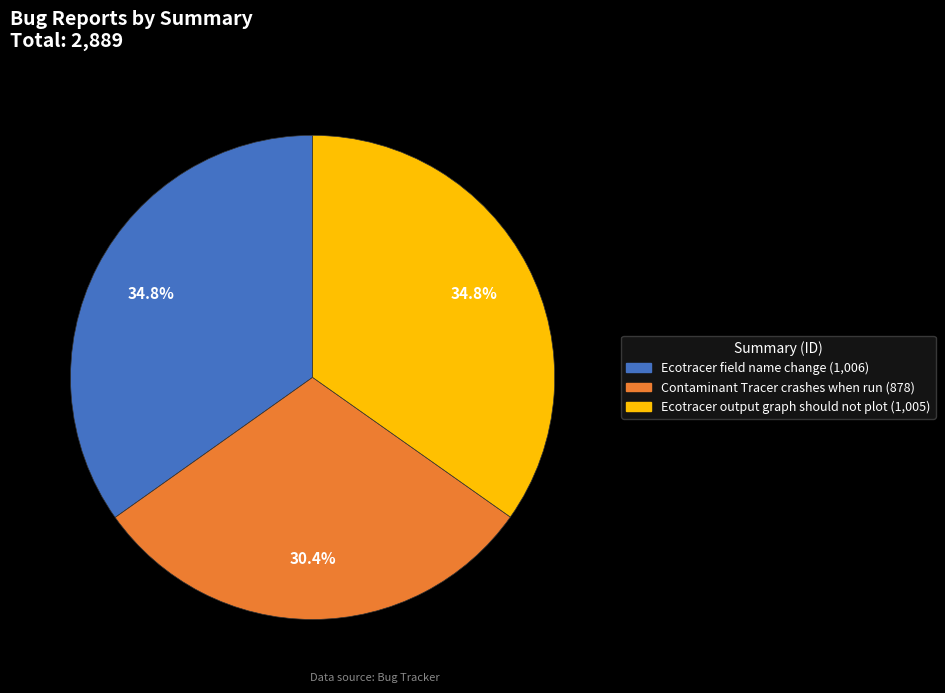

How many slices are in this pie chart?

3